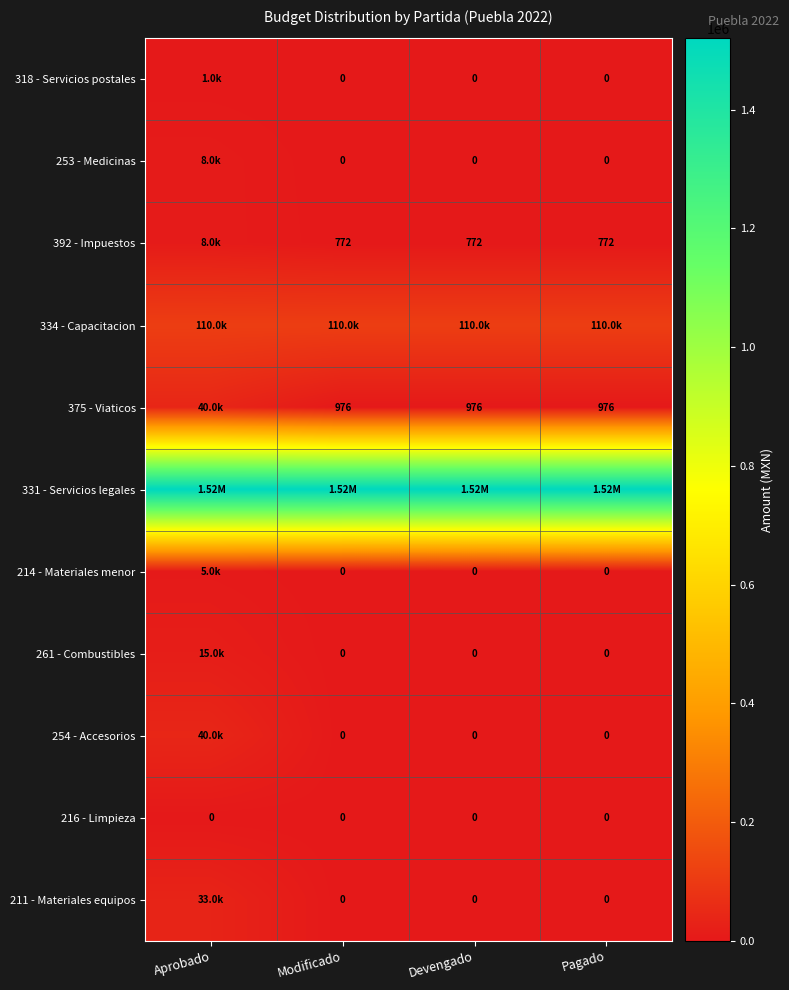

At how many categories does at least one series exceed 638822?

4